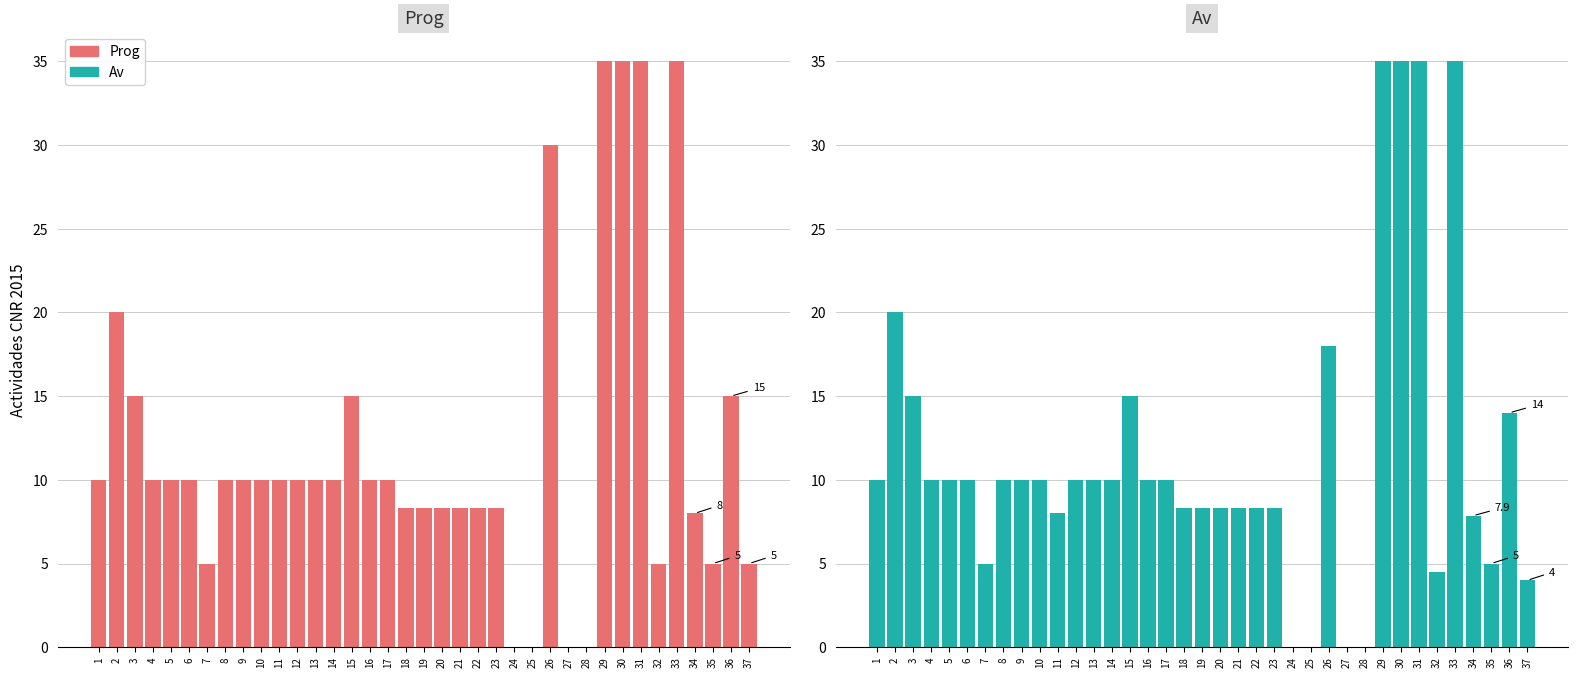

What is the value of the Av bar at the 23rd from the left?

8.3